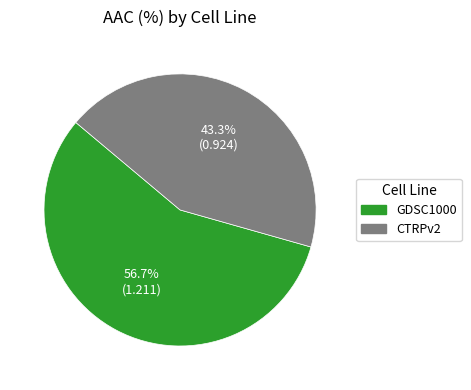

To the nearest percent, what is the combined percentage of CTRPv2 and GDSC1000?

100%